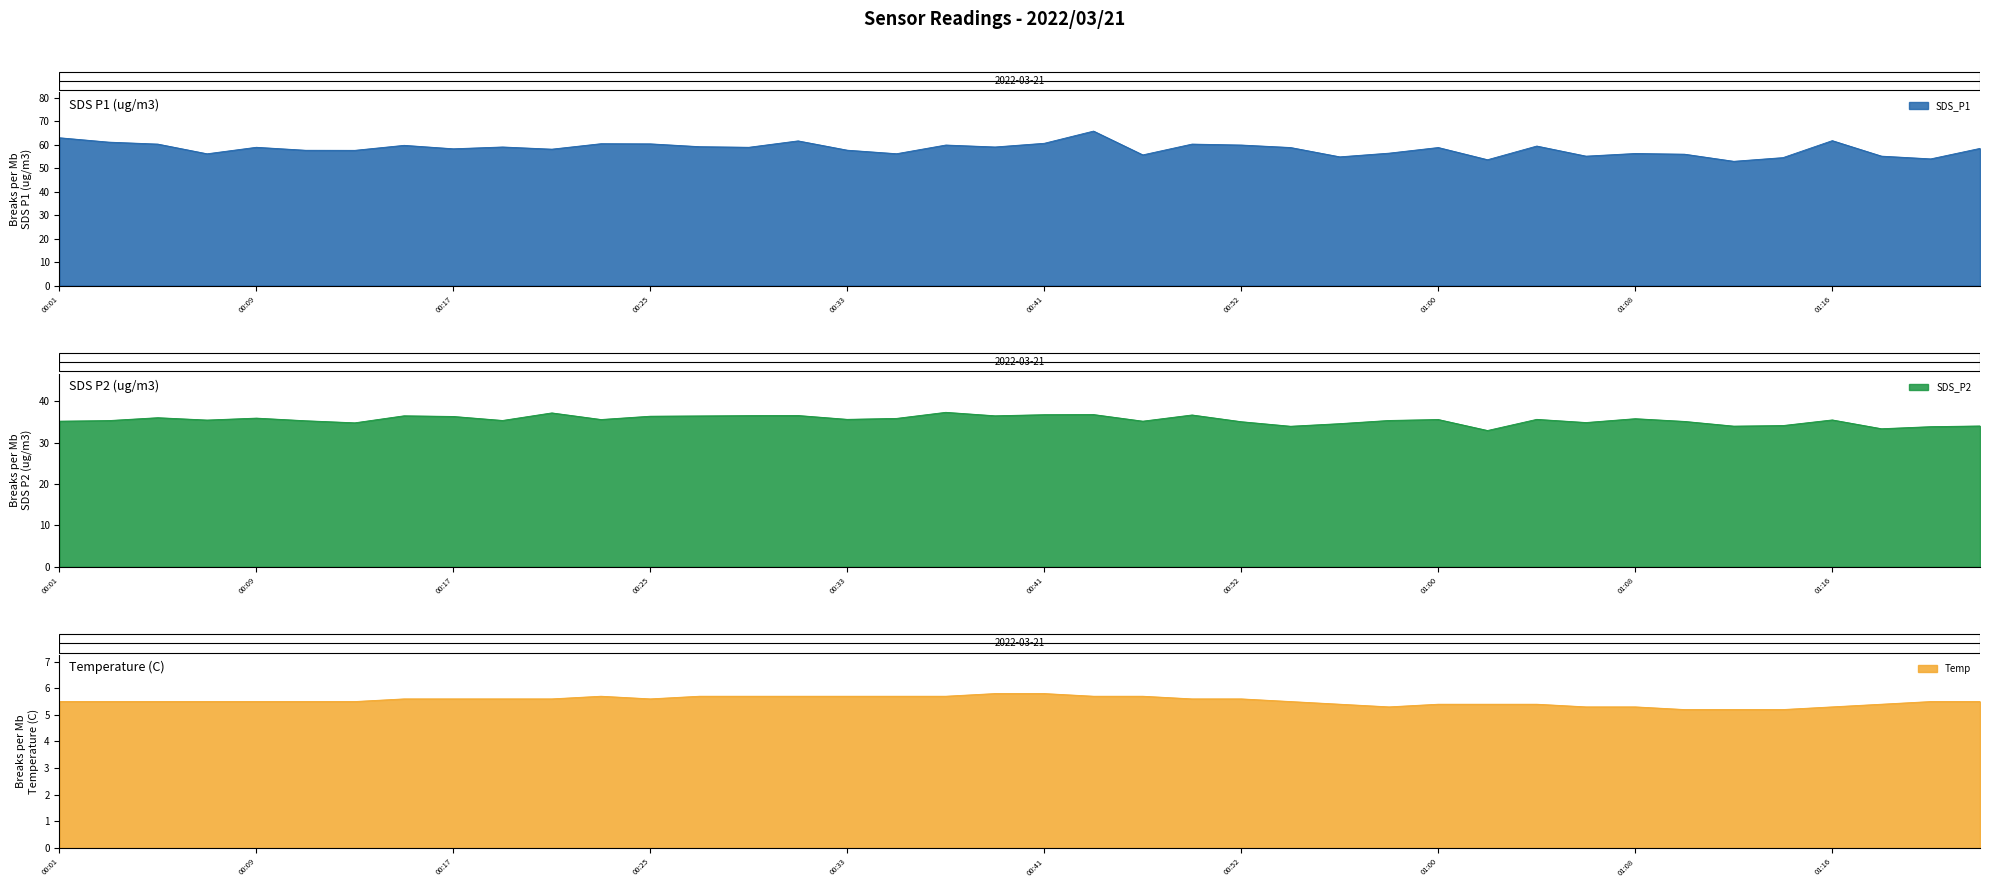

How many lines are shown in the chart?

3